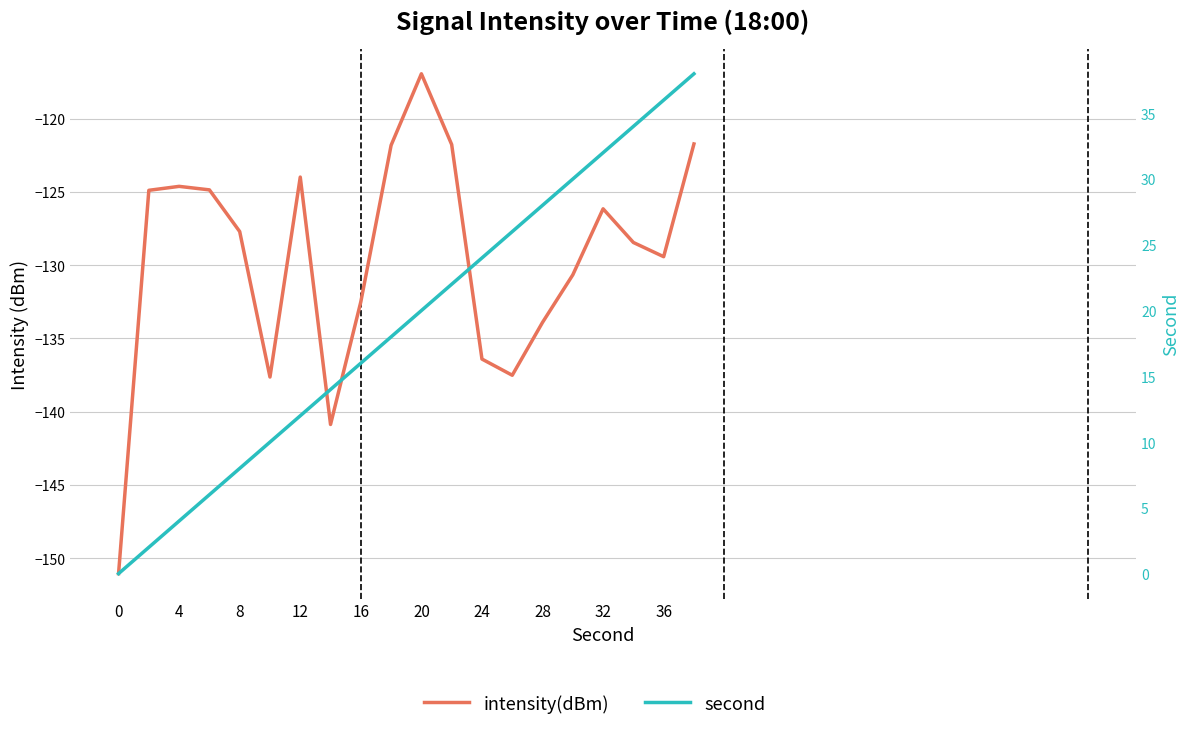

Is it true that intensity(dBm) equals -230.5 at 15?

False